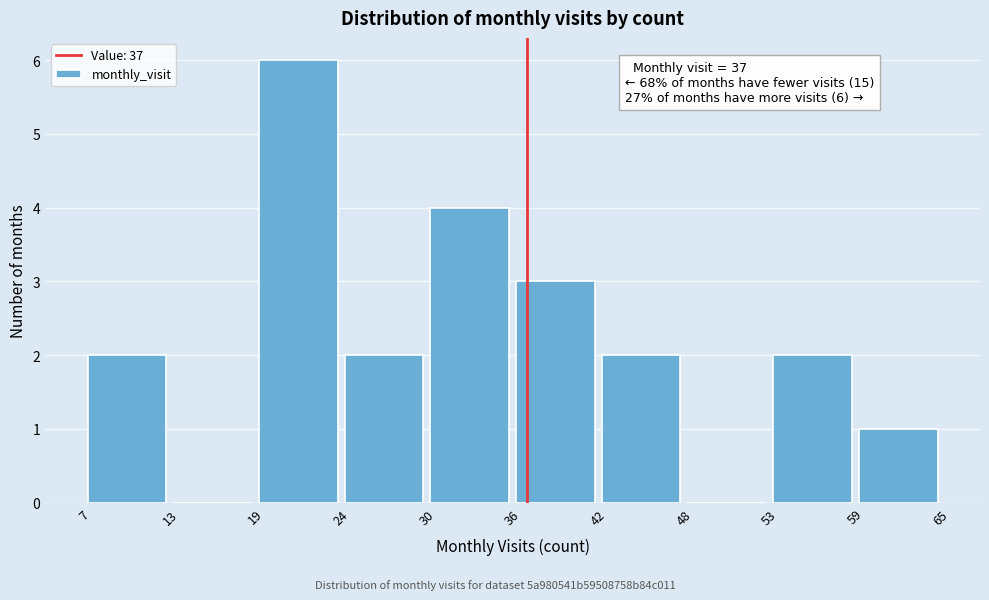

Over which range of the x-axis is the bar tallest?

19 to 24